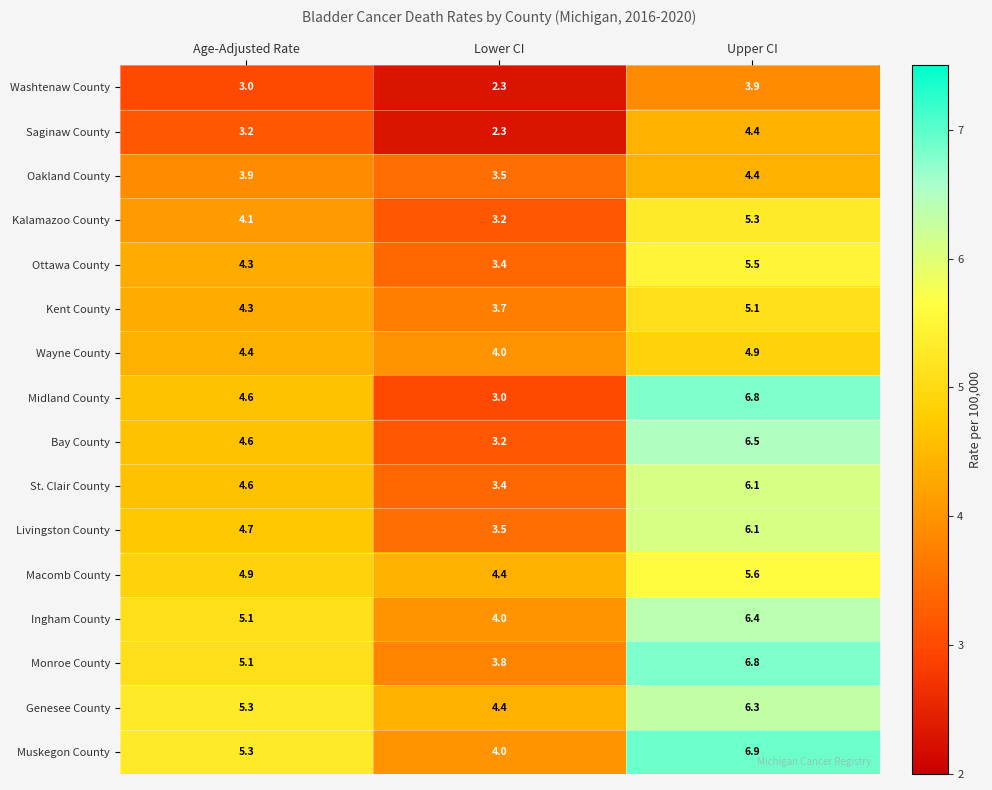

Which series has the largest range (max minus min)?

Midland County